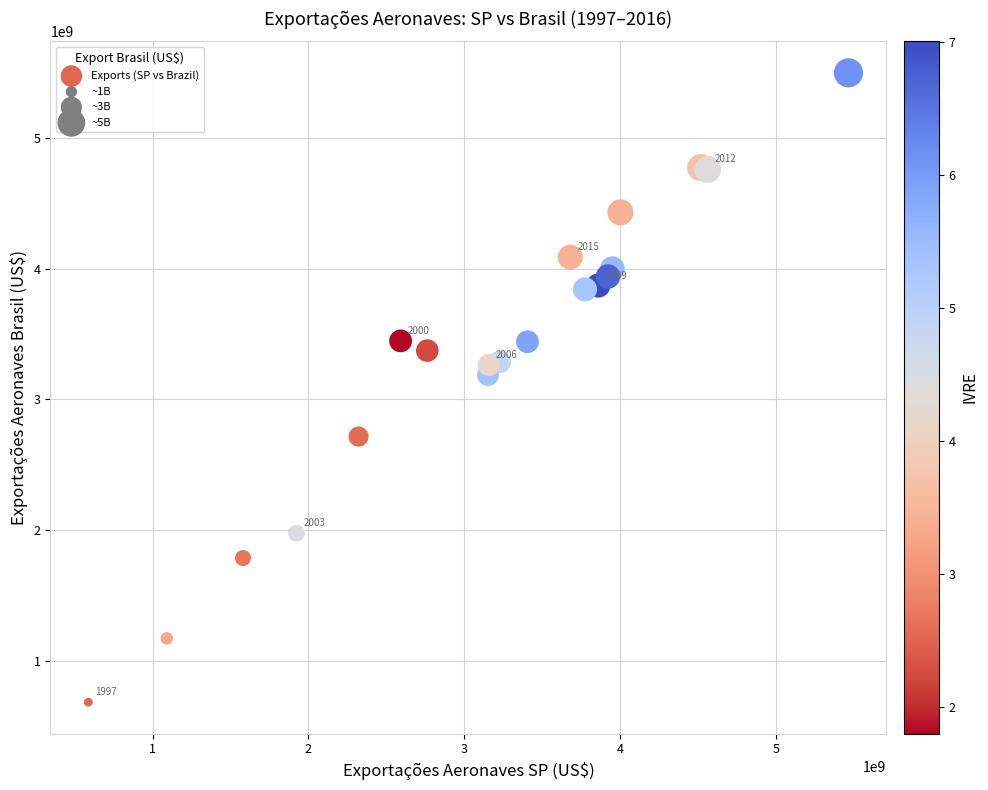

What Y value in the scatter plot is closest to 3089740186?

3185533539